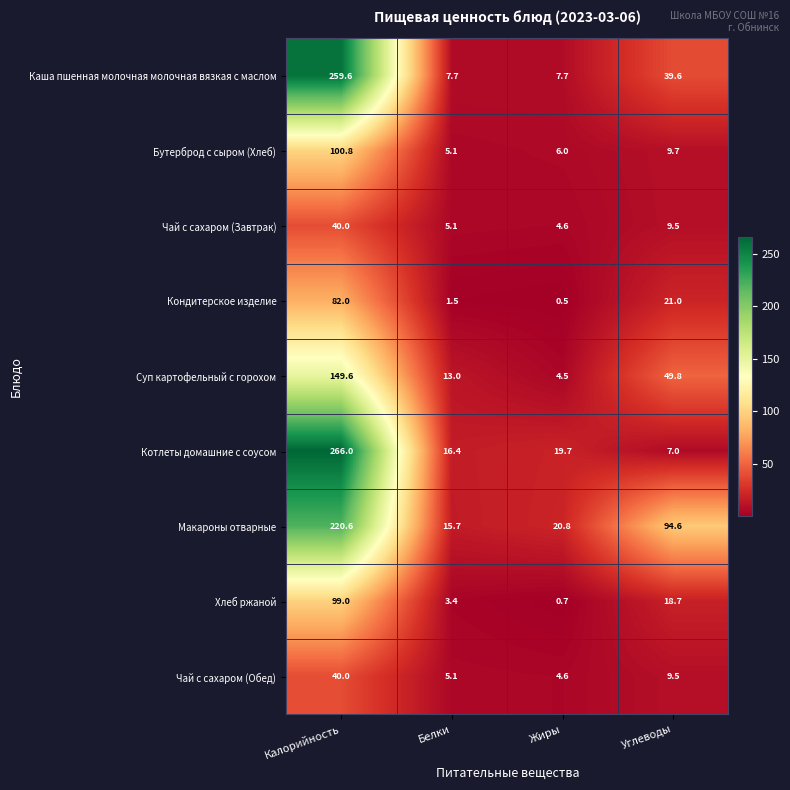

Which series has the largest total across all categories?

Макароны отварные